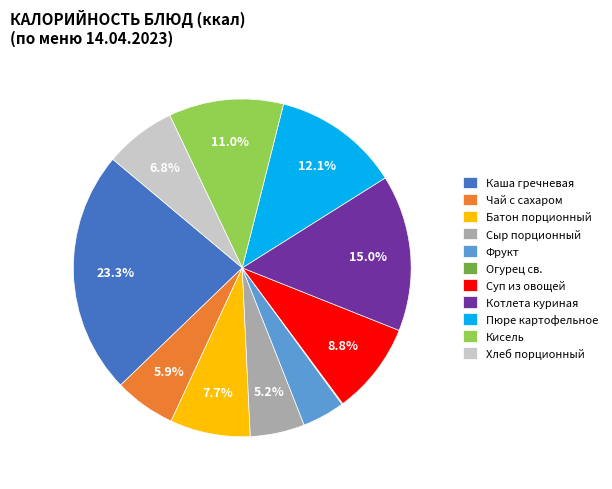

To the nearest percent, what is the combined percentage of Каша гречневая and Хлеб порционный?

30%